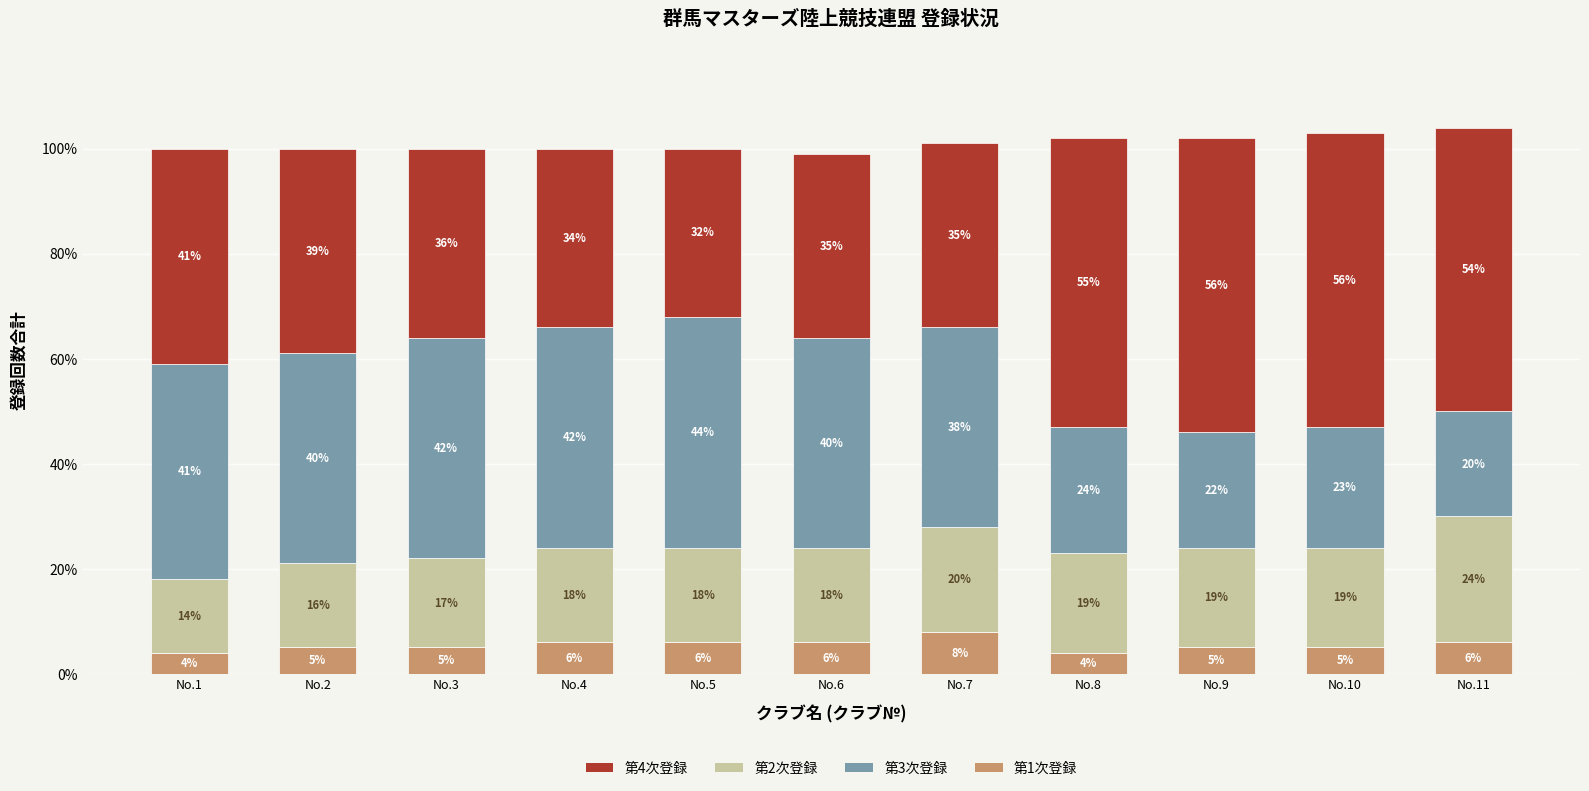

What is the difference between the maximum and second lowest values in the 第1次登録 series?

4